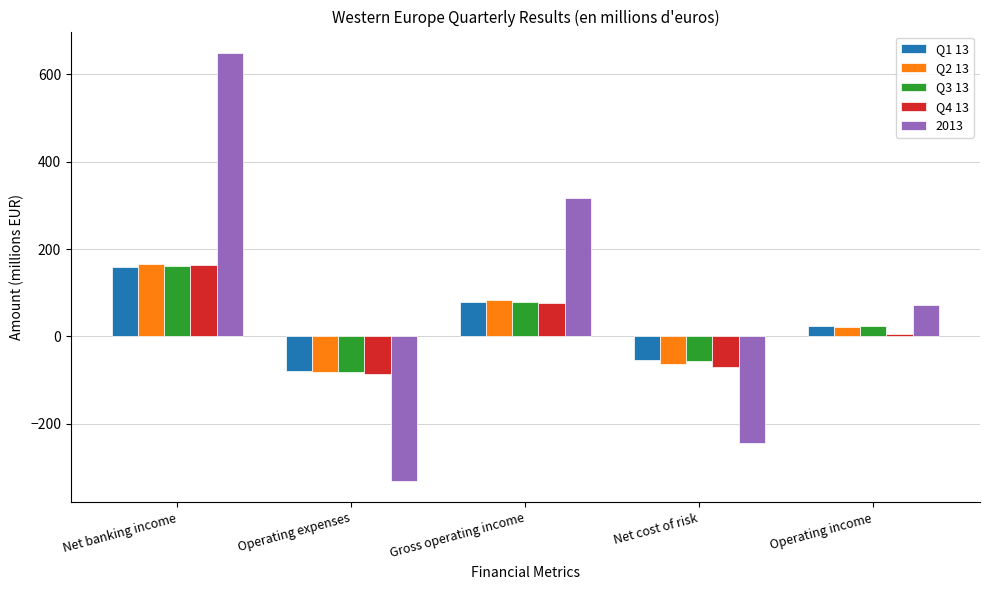

What are all the series names shown in the legend?

Q1 13, Q2 13, Q3 13, Q4 13, 2013